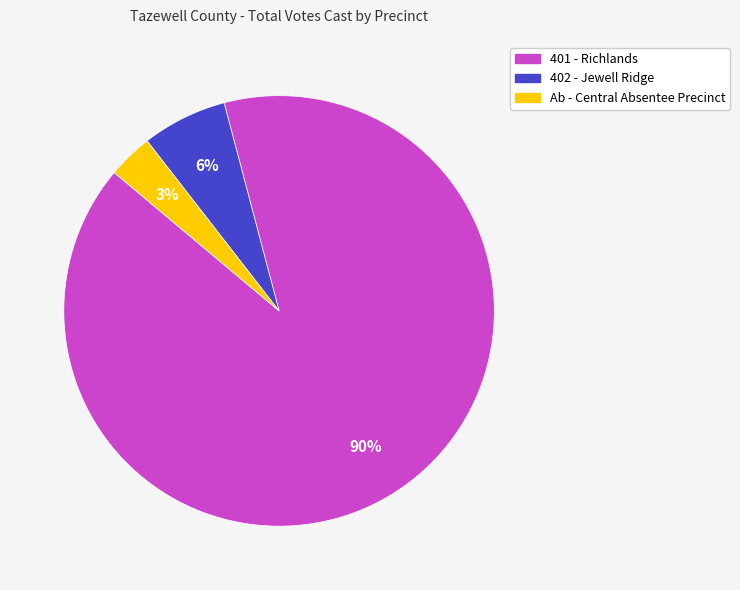

To the nearest percent, what is the average slice percentage?

33%